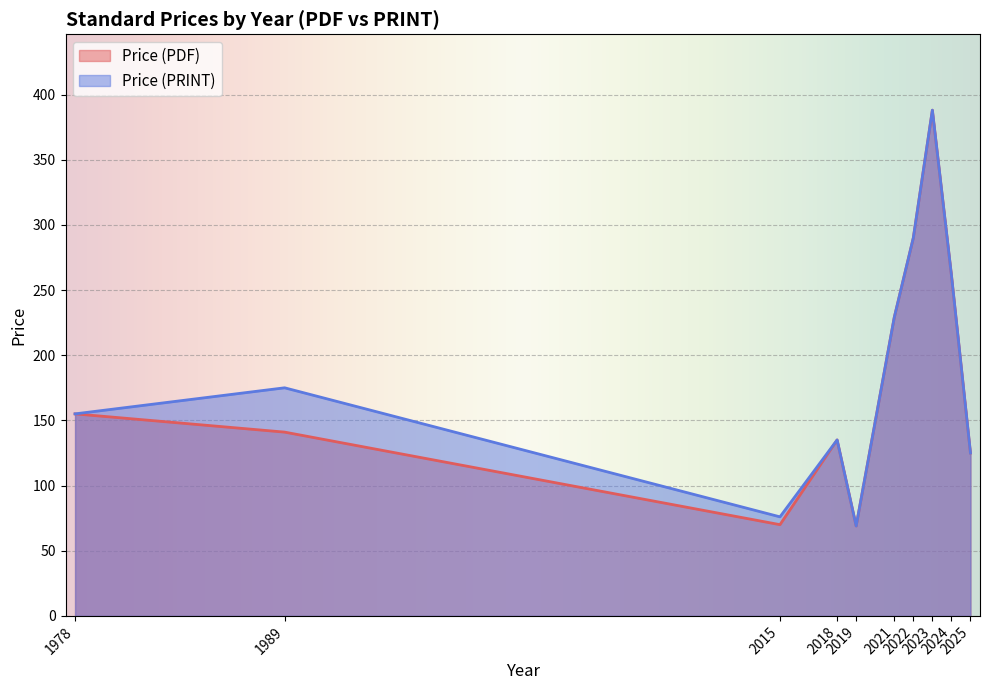

What is the maximum value for Price (PRINT)?

388.0